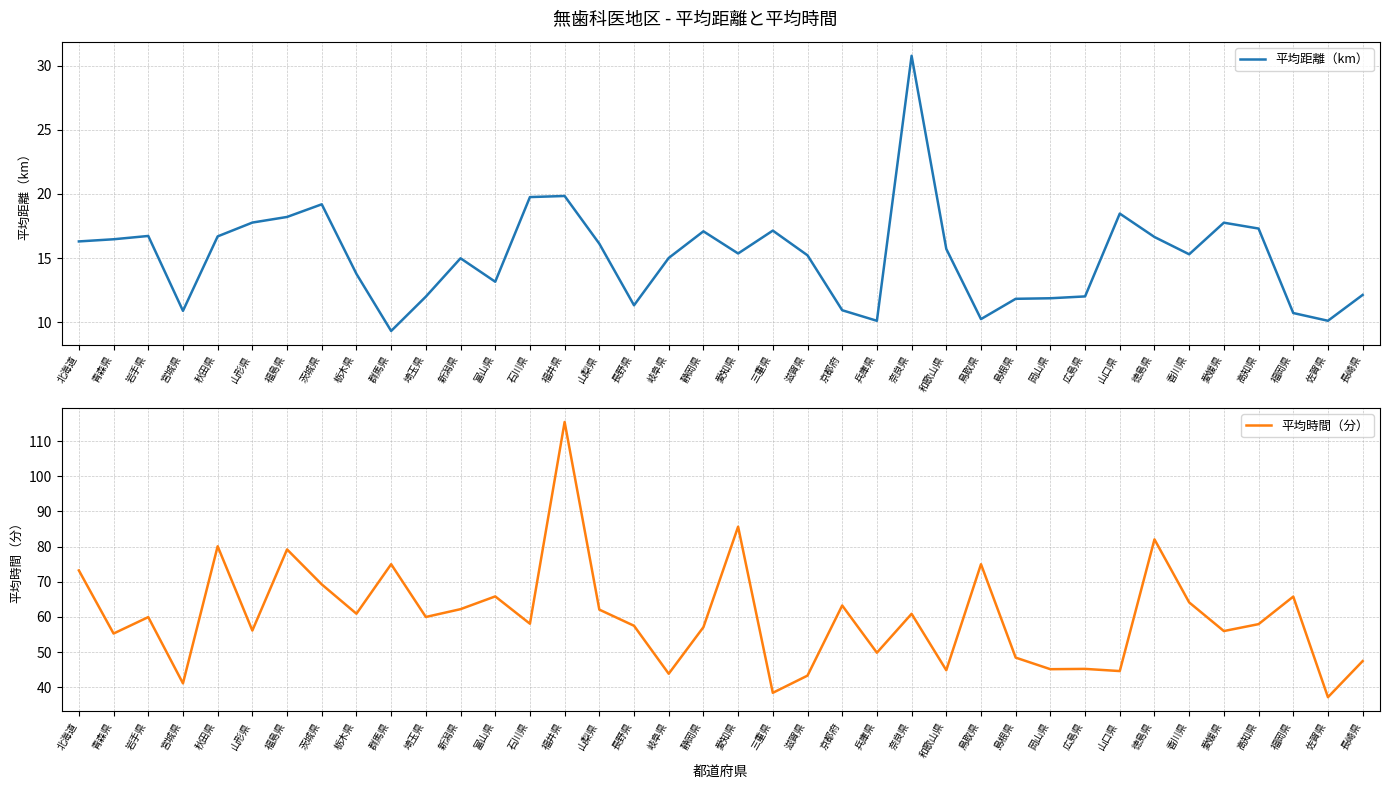

Is it true that 平均距離（km） equals 7.0 at 青森県?

False